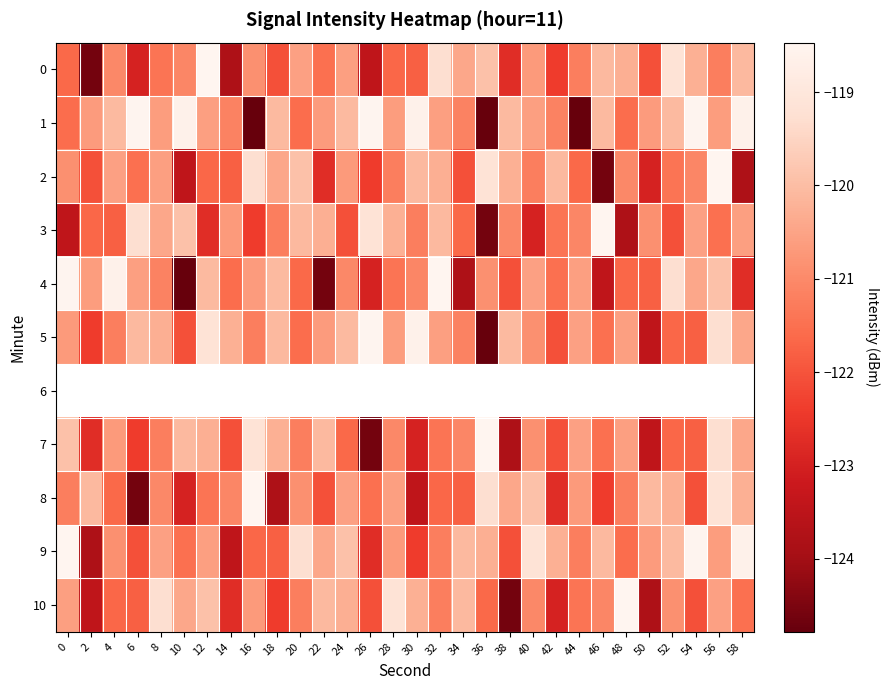

What is the difference between the maximum and minimum values in the 7 series?

6.1